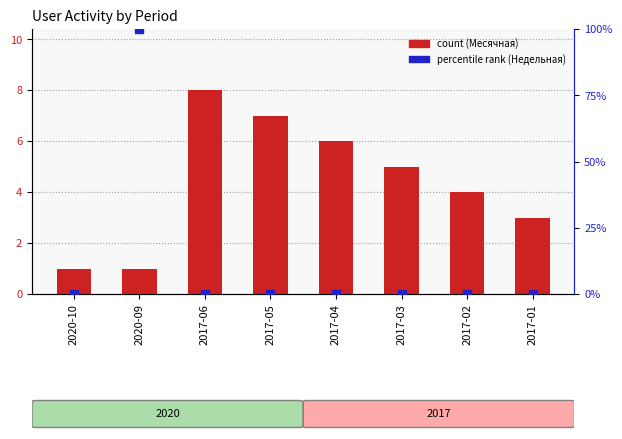

Which series contains the highest Y value?

Недельная (percentile rank)